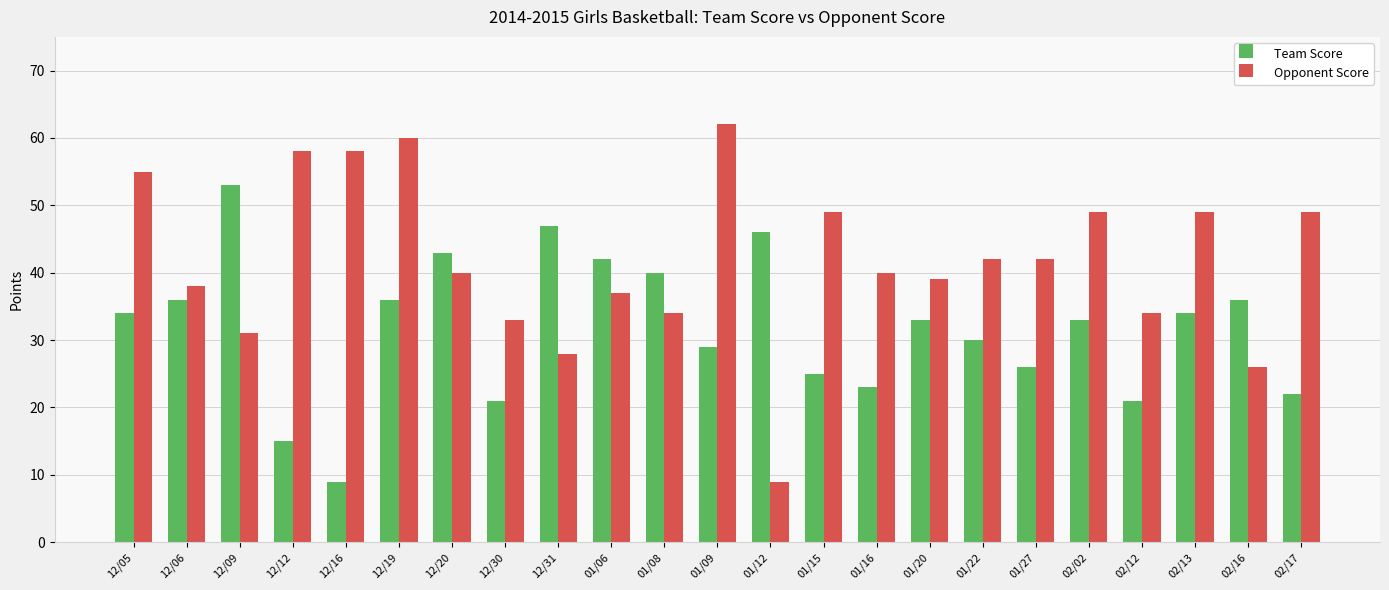

How many groups of bars are there?

23